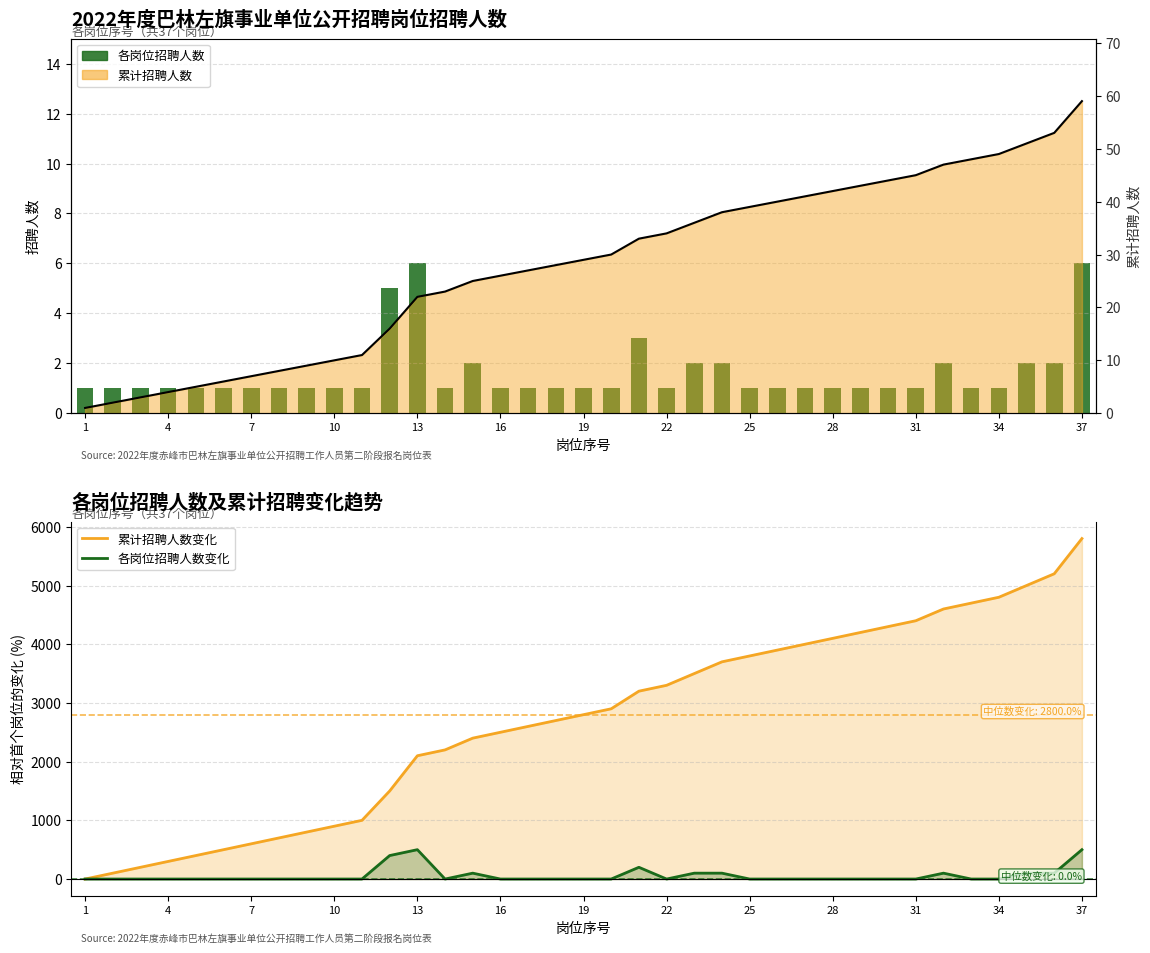

How many distinct data groups are displayed?

4